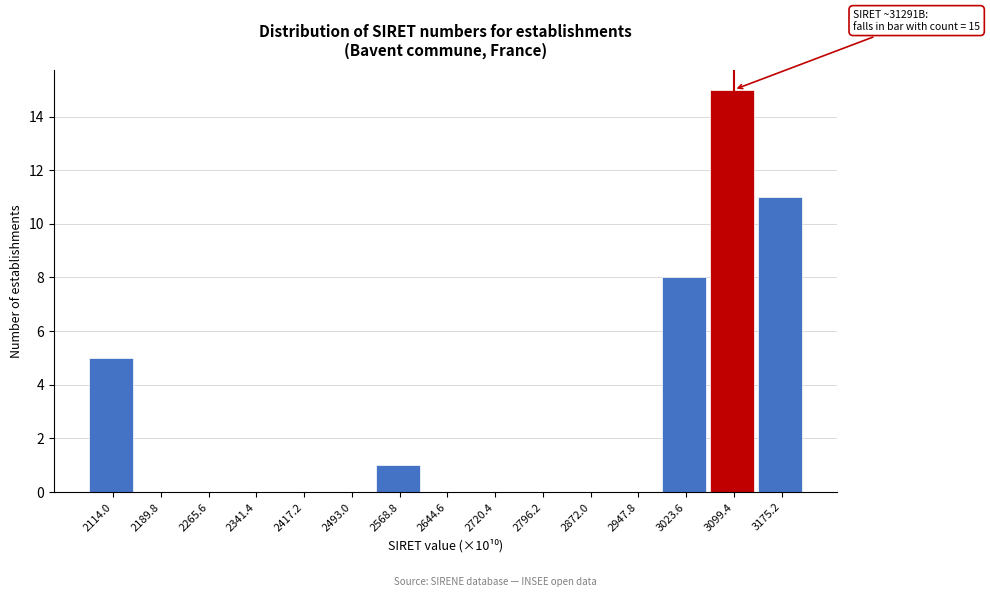

Reading left to right, what are all the values shown in this chart?

2114.0=5	2189.8=0	2265.6=0	2341.4=0	2417.2=0	2493.0=0	2568.8=1	2644.6=0	2720.4=0	2796.2=0	2872.0=0	2947.8=0	3023.6=8	3099.4=15	3175.2=11